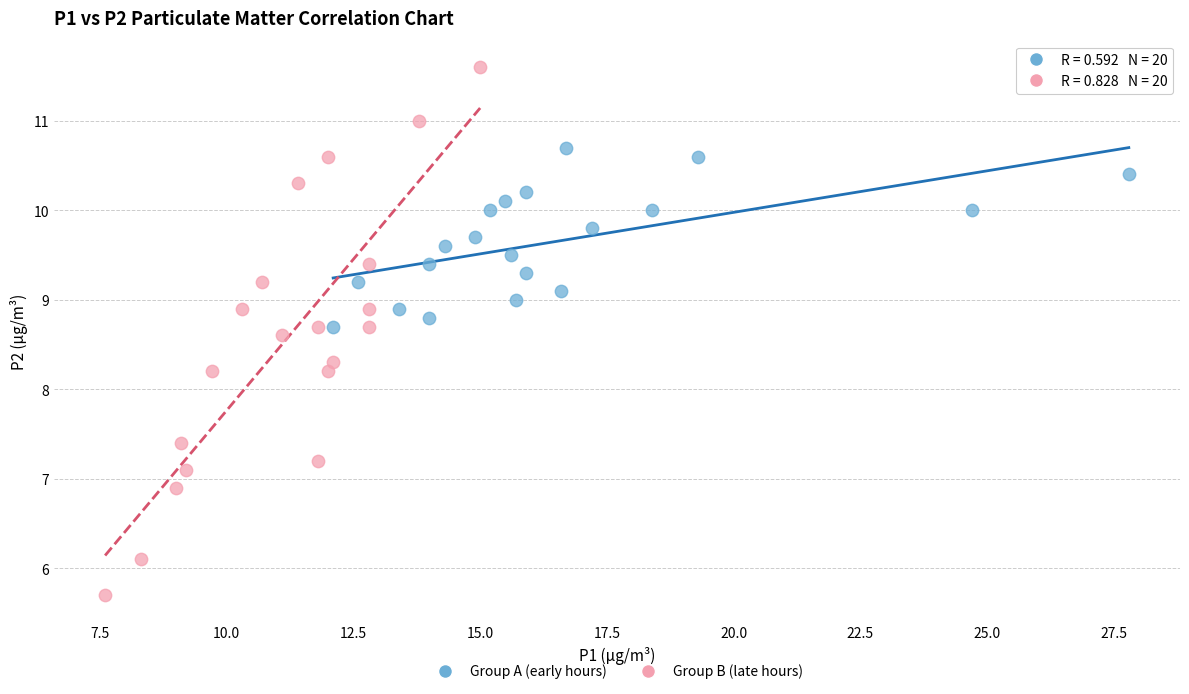

What are all the series names shown in the legend?

Group A (early hours), Group B (late hours)